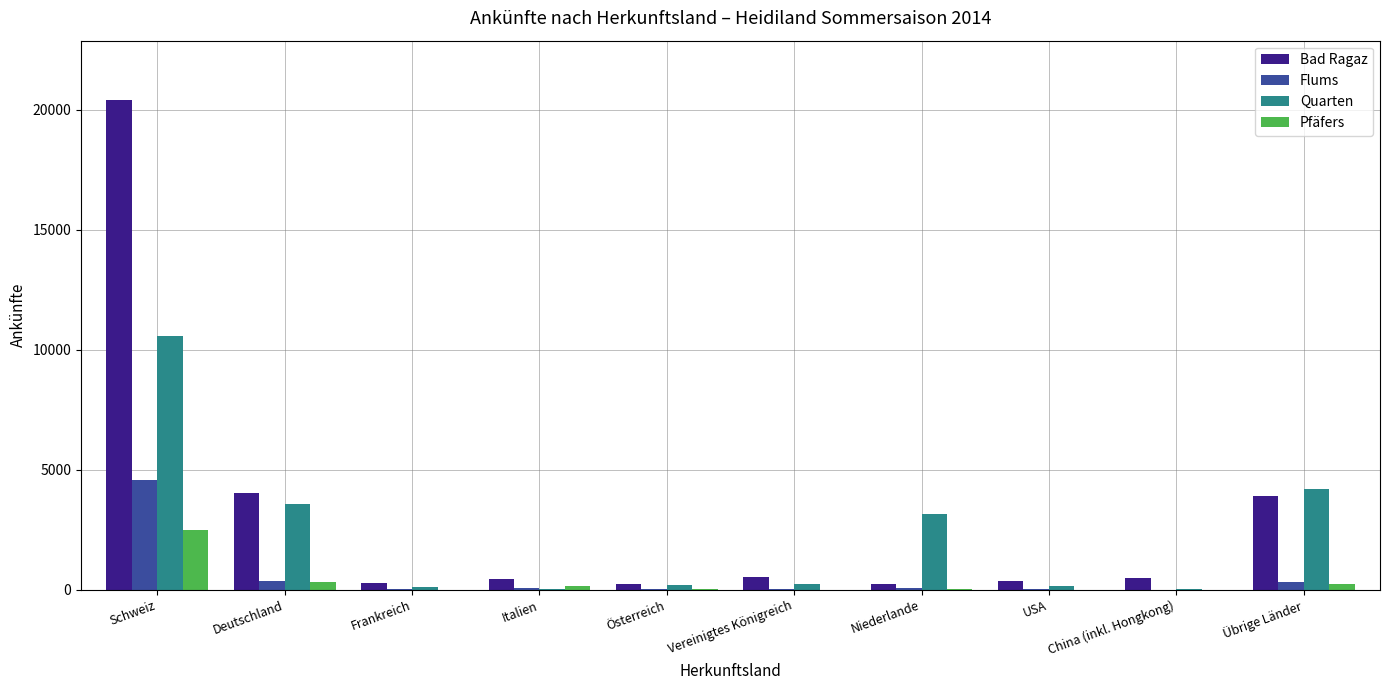

What are all the series names shown in the legend?

Bad Ragaz, Flums, Quarten, Pfäfers